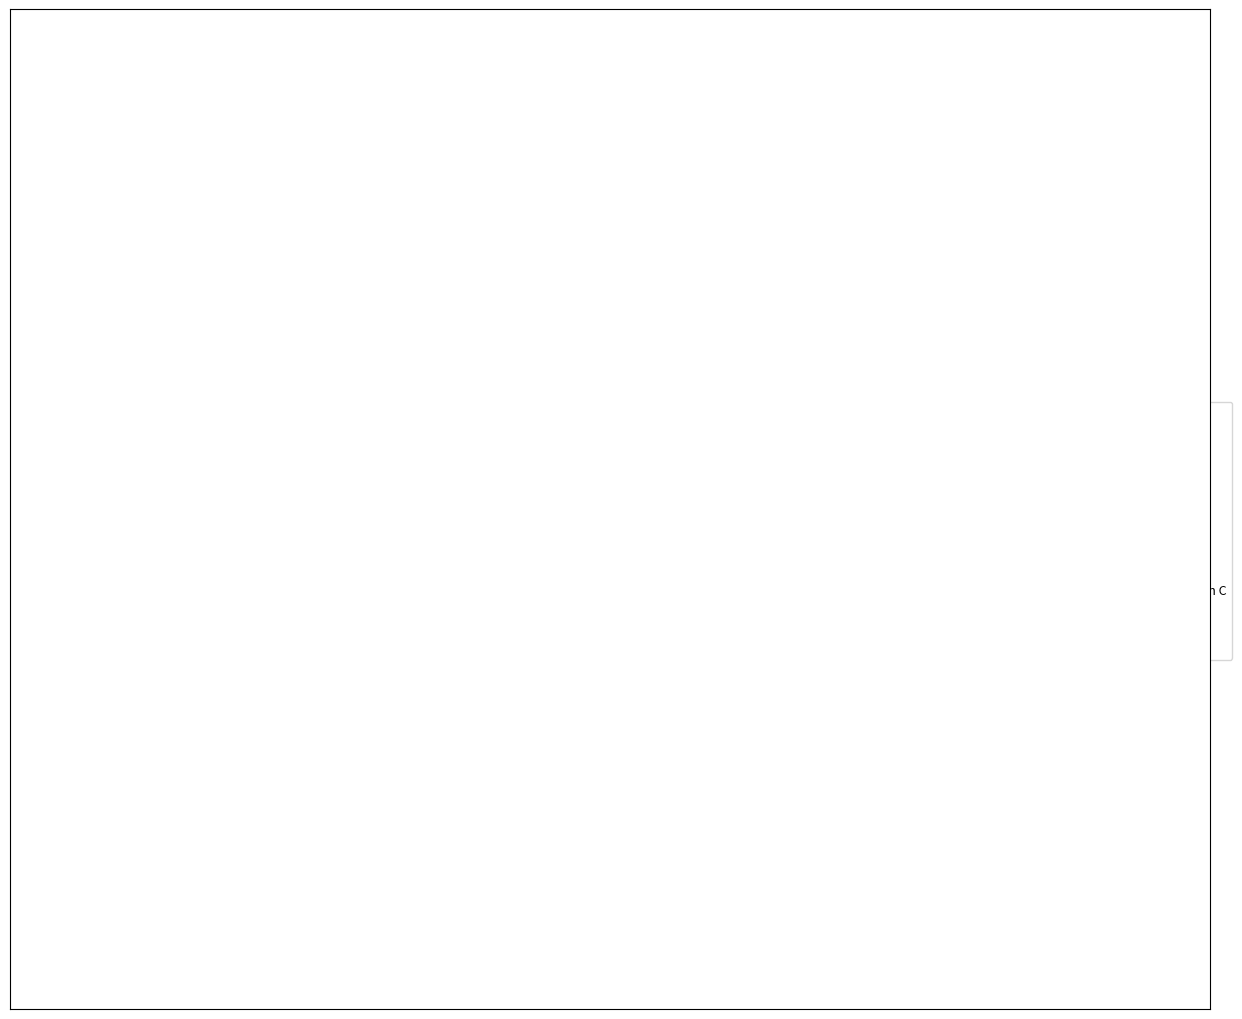

The 101Domain, Inc. slice represents 11% of the pie. True or false?

False